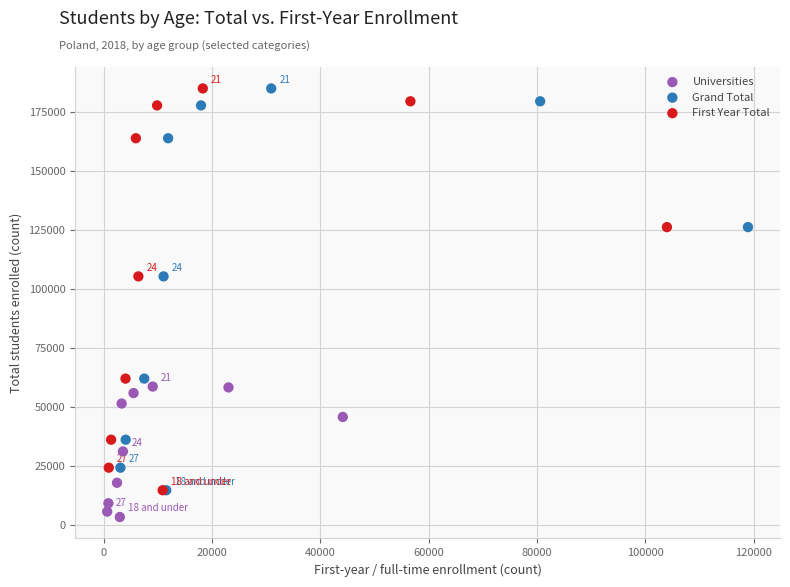

Which series contains the lowest Y value?

Universities